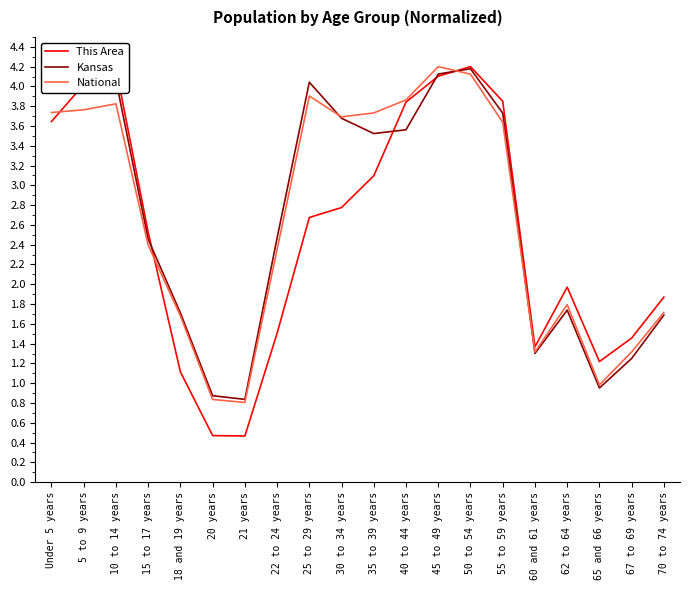

What is the difference between the second highest and minimum values in the This Area series?

3.7